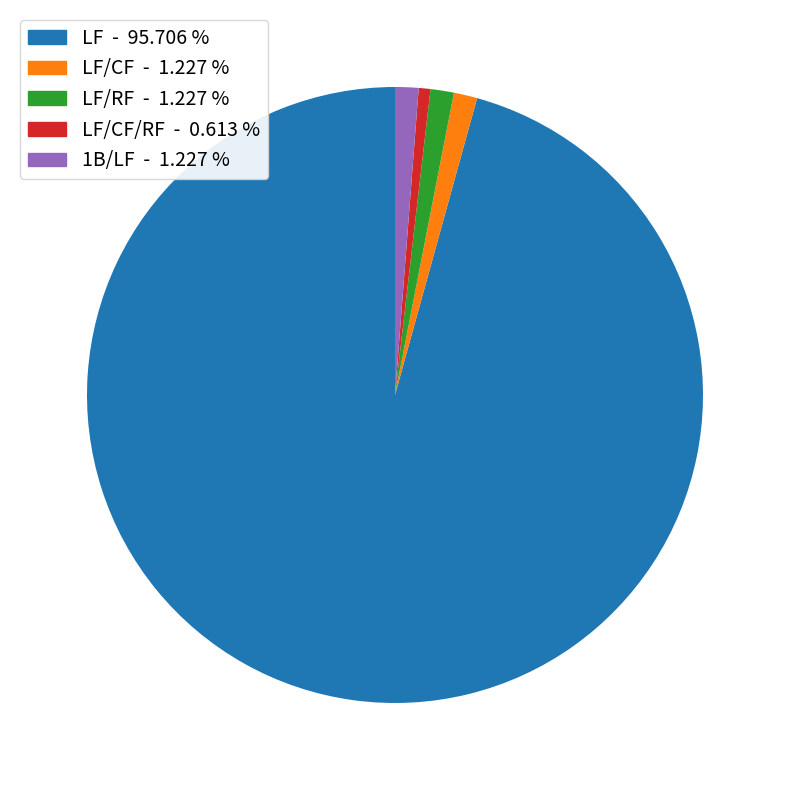

Does any single category account for the majority?

Yes